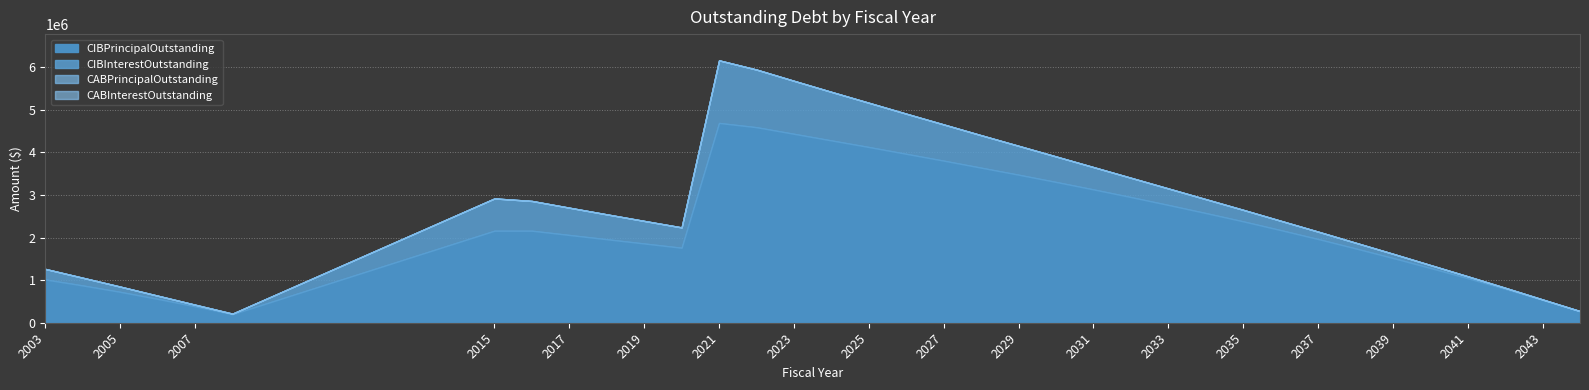

Reading left to right, transcribe all the data shown in this chart.

CIBInterestOutstanding: 2003=248020.0	2004=181170.0	2005=123420.0	2006=75570.0	2007=38610.0	2008=13200.0	2015=757950.0	2016=698750.0	2017=640550.0	2018=584350.0	2019=530150.0	2020=477950.0	2021=1470094.9	2022=1353387.6	2023=1244750.1	2024=1139962.6	2025=1039275.1	2026=942737.6	2027=850400.1	2028=762312.6	2029=678525.1	2030=599087.6	2031=524100.1	2032=453662.6	2033=387875.1	2034=326837.6	2035=270712.6	2036=219784.4	2037=174278.2	2038=134353.2	2039=99662.5	2040=69859.4	2041=45103.2	2042=25553.1	2043=11421.9	2044=2868.8
CIBPrincipalOutstanding: 2003=1015000.0	2004=875000.0	2005=725000.0	2006=560000.0	2007=385000.0	2008=200000.0	2015=2160000.0	2016=2160000.0	2017=2060000.0	2018=1960000.0	2019=1860000.0	2020=1760000.0	2021=4690000.0	2022=4590000.0	2023=4435000.0	2024=4280000.0	2025=4125000.0	2026=3965000.0	2027=3805000.0	2028=3640000.0	2029=3475000.0	2030=3305000.0	2031=3130000.0	2032=2950000.0	2033=2765000.0	2034=2575000.0	2035=2380000.0	2036=2175000.0	2037=1965000.0	2038=1745000.0	2039=1520000.0	2040=1285000.0	2041=1045000.0	2042=795000.0	2043=535000.0	2044=270000.0
CABPrincipalOutstanding: 2003=0.0	2004=0.0	2005=0.0	2006=0.0	2007=0.0	2008=0.0	2015=0.0	2016=0.0	2017=0.0	2018=0.0	2019=0.0	2020=0.0	2021=0.0	2022=0.0	2023=0.0	2024=0.0	2025=0.0	2026=0.0	2027=0.0	2028=0.0	2029=0.0	2030=0.0	2031=0.0	2032=0.0	2033=0.0	2034=0.0	2035=0.0	2036=0.0	2037=0.0	2038=0.0	2039=0.0	2040=0.0	2041=0.0	2042=0.0	2043=0.0	2044=0.0
CABInterestOutstanding: 2003=0.0	2004=0.0	2005=0.0	2006=0.0	2007=0.0	2008=0.0	2015=0.0	2016=0.0	2017=0.0	2018=0.0	2019=0.0	2020=0.0	2021=0.0	2022=0.0	2023=0.0	2024=0.0	2025=0.0	2026=0.0	2027=0.0	2028=0.0	2029=0.0	2030=0.0	2031=0.0	2032=0.0	2033=0.0	2034=0.0	2035=0.0	2036=0.0	2037=0.0	2038=0.0	2039=0.0	2040=0.0	2041=0.0	2042=0.0	2043=0.0	2044=0.0